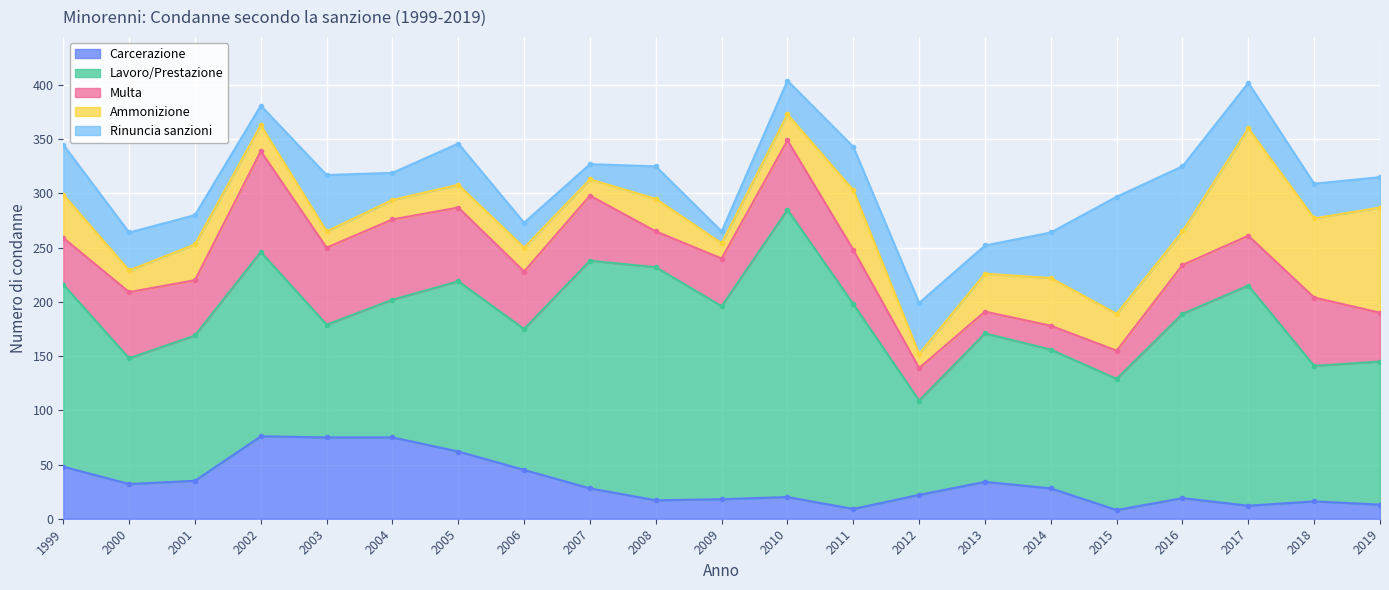

What is the maximum value shown in the chart?

265